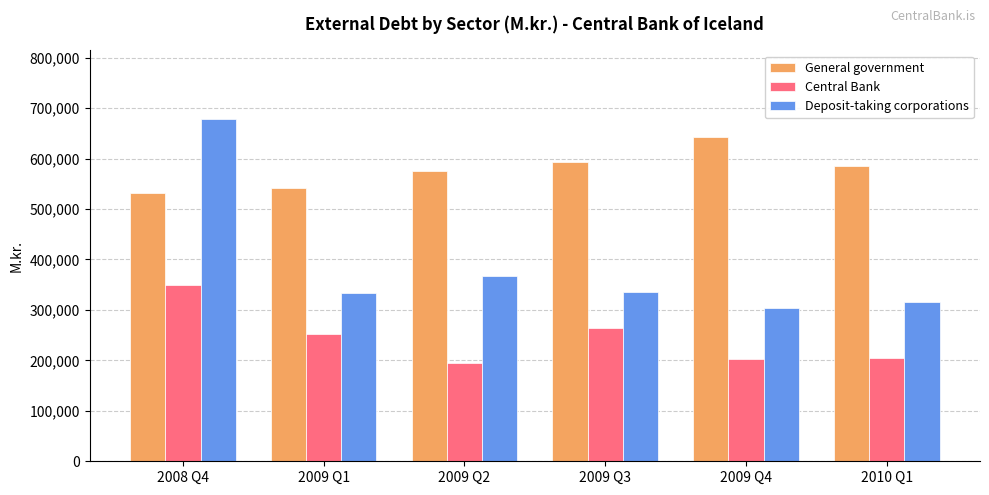

At 2010 Q1, list the series in order from largest to smallest.

General government, Deposit-taking corporations, Central Bank